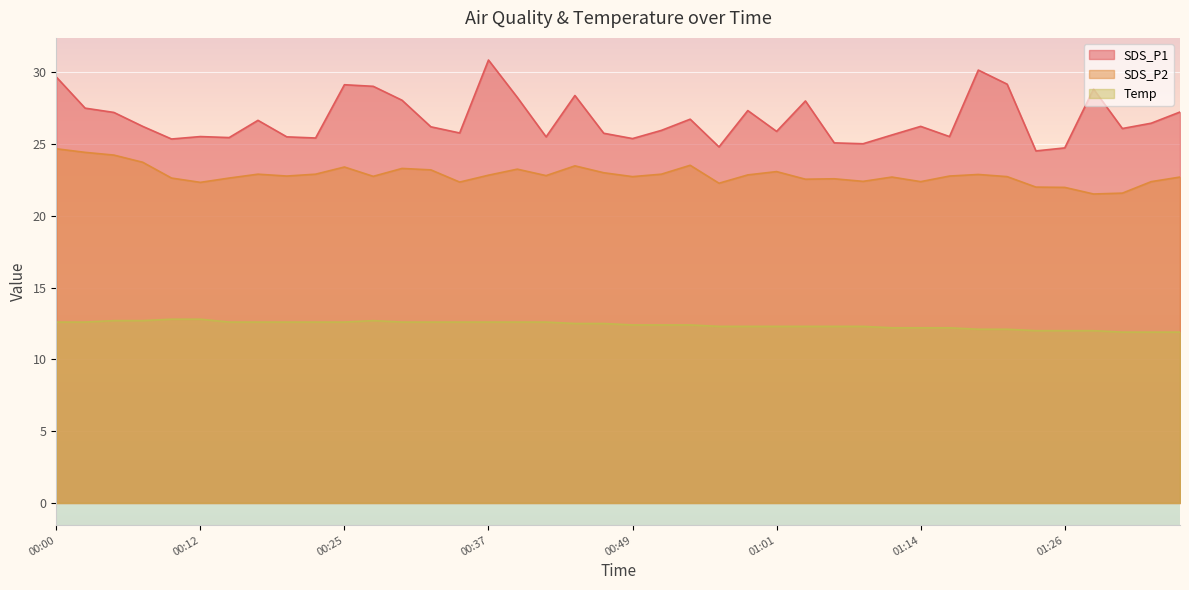

What is the total value across all series at 01:11?

60.5